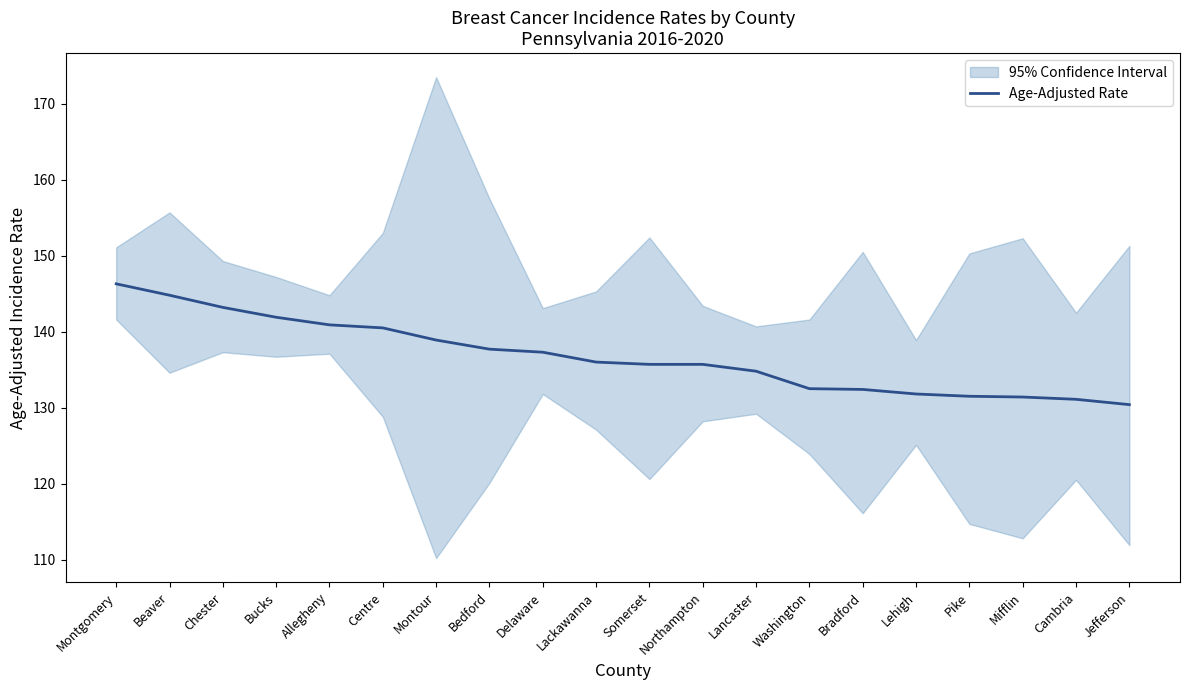

List the labels in order of value, largest first.

Montgomery, Beaver, Chester, Bucks, Allegheny, Centre, Montour, Bedford, Delaware, Lackawanna, Somerset, Northampton, Lancaster, Washington, Bradford, Lehigh, Pike, Mifflin, Cambria, Jefferson